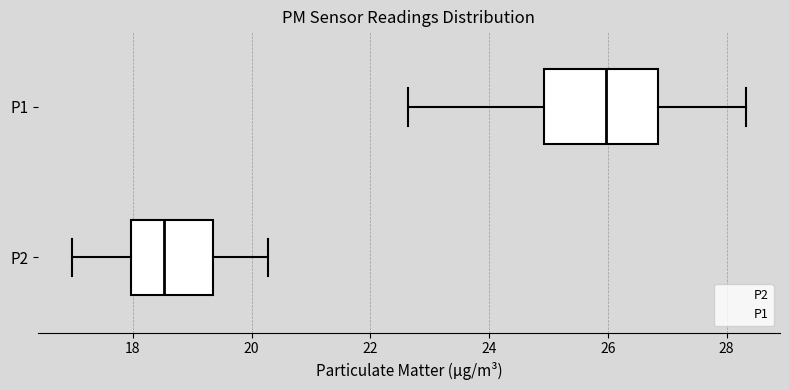

Where is the right edge of the box for P2 on the x-axis? The values are not printed on the chart, so give them approximately, as read against the axis.

19.4